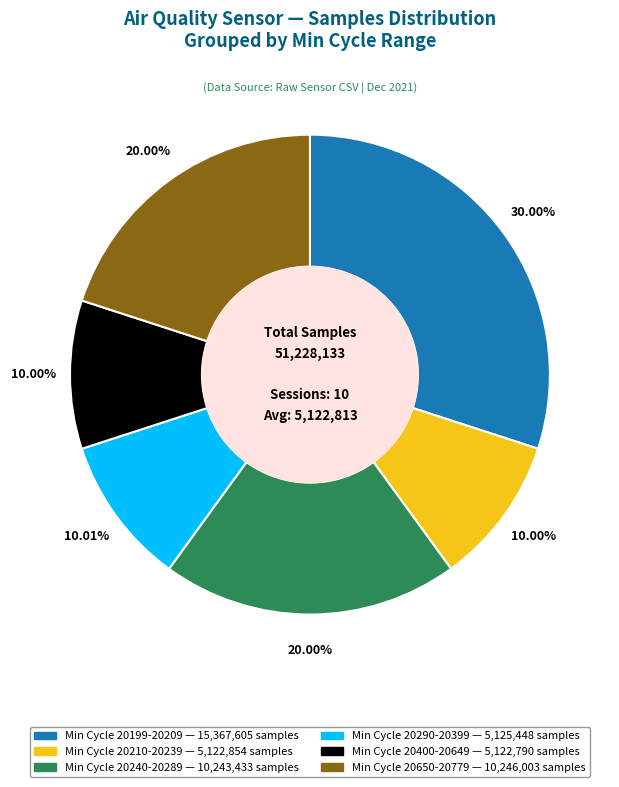

Does any single category account for the majority?

No